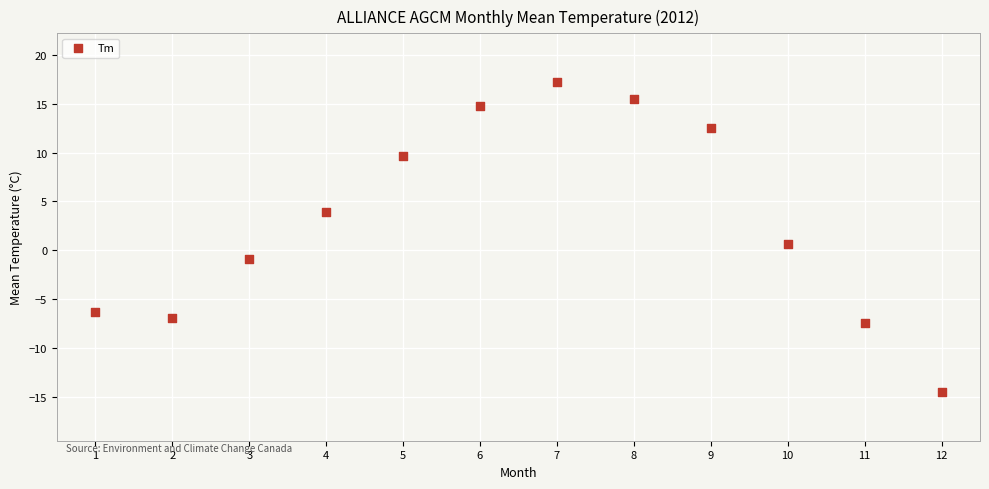

What is the average Y value?

3.2